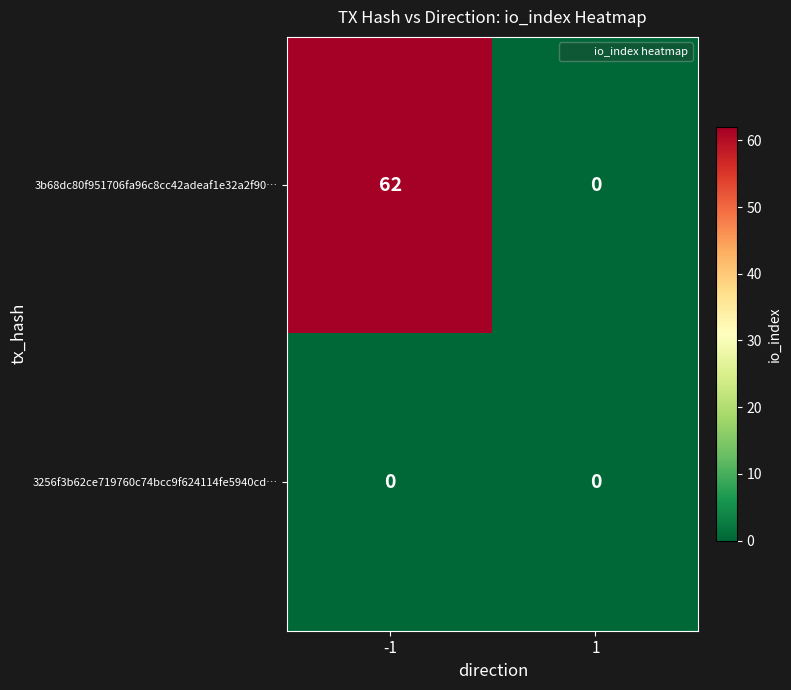

Reading left to right, list all the values displayed in this chart.

3b68dc80f951706fa96c8cc42adeaf1e32a2f90…: 62	0
3256f3b62ce719760c74bcc9f624114fe5940cd…: 0	0